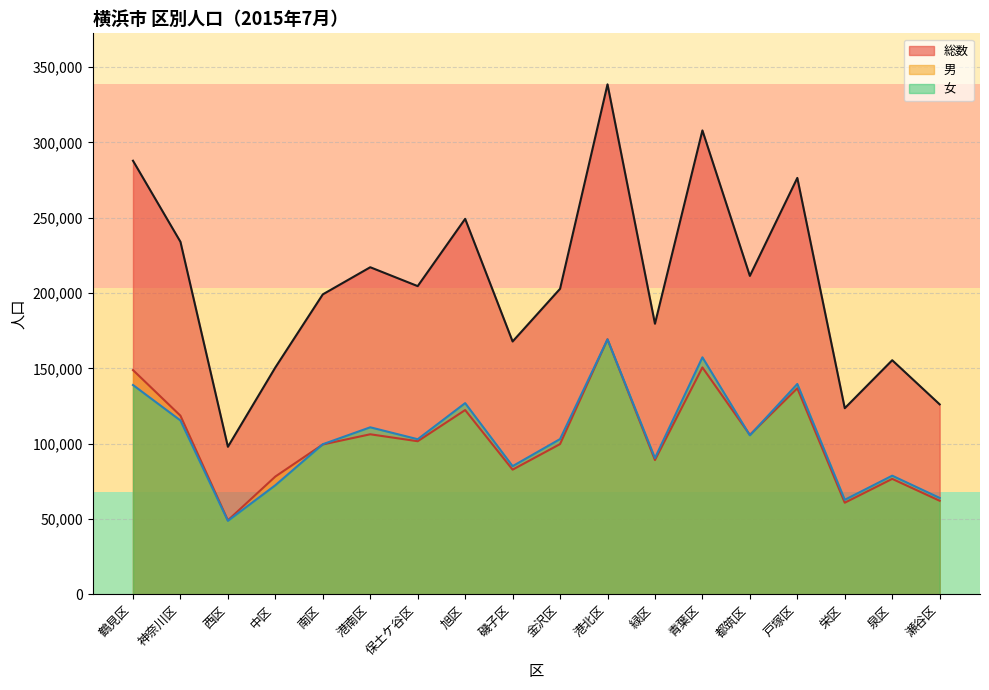

Between 旭区 and 泉区, which series saw the biggest shift?

総数